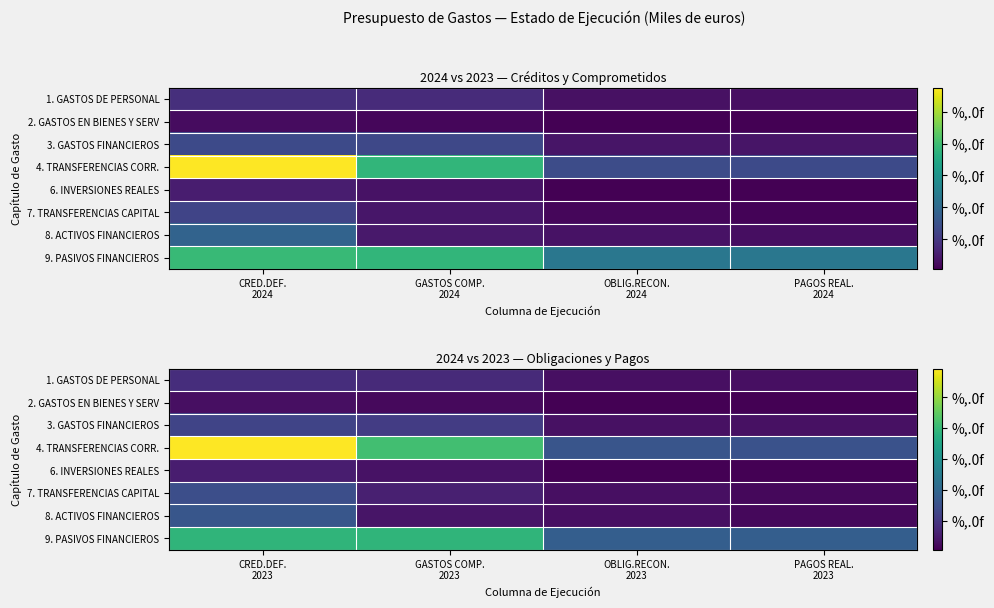

What is the spread (max minus min) of values at PAGOS REAL. 2023?

43766868